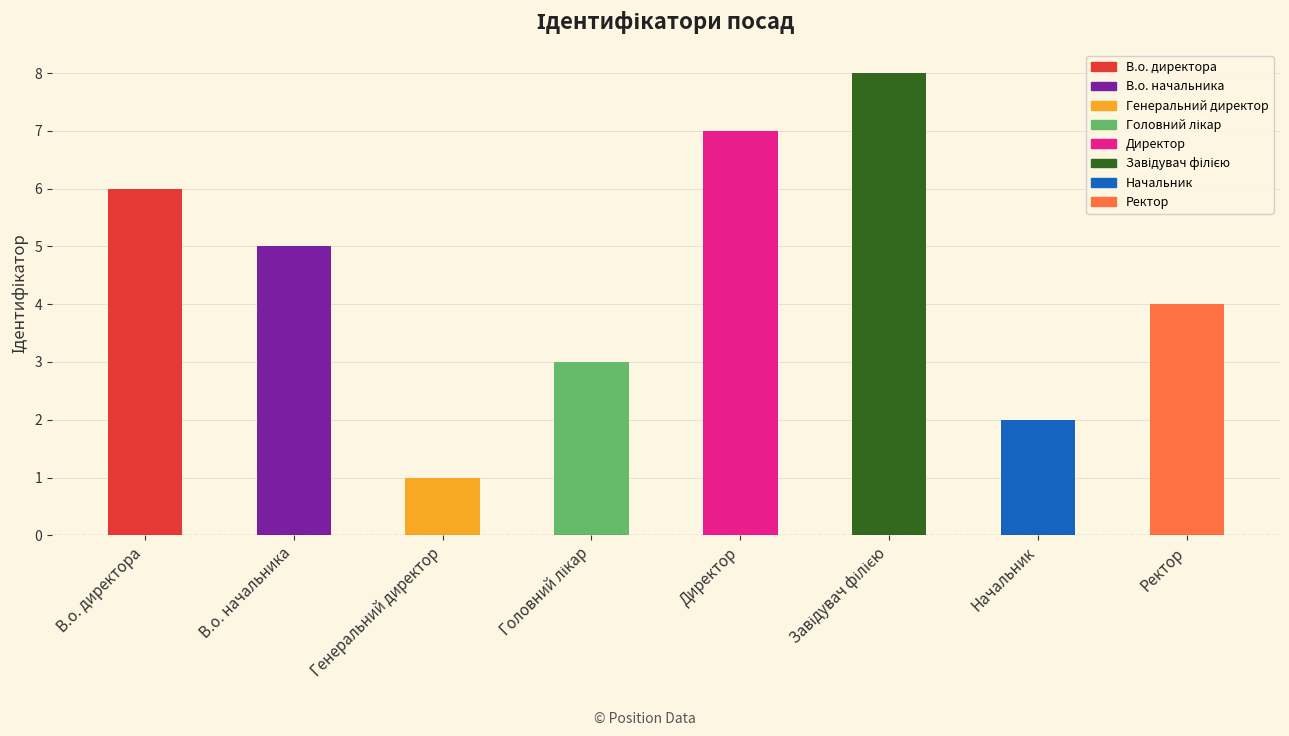

What is the ratio of the value at Ректор to the value at Генеральний директор?

4.0